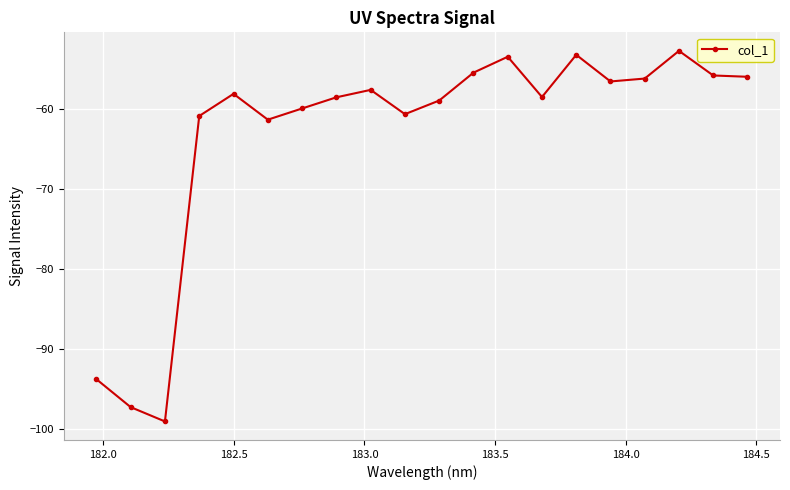

What is the difference between the maximum and minimum values?

46.4